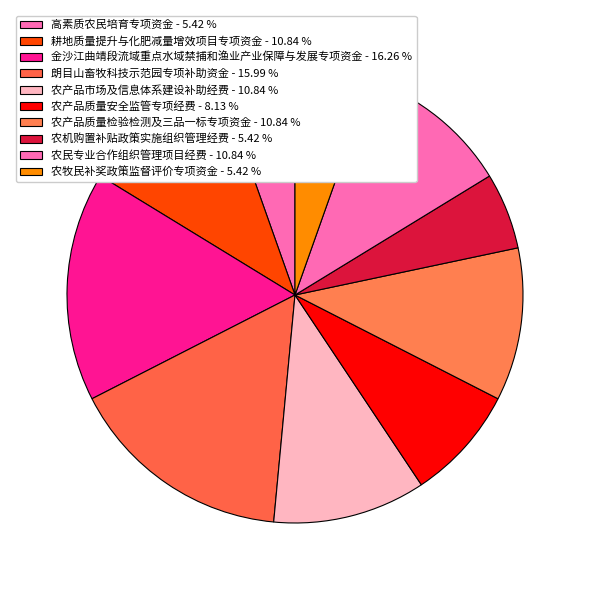

To the nearest percent, what is the difference between the 金沙江曲靖段流域重点水域禁捕和渔业产业保障与发展专项资金 and 农产品质量检验检测及三品一标专项资金 slice percentages?

5%